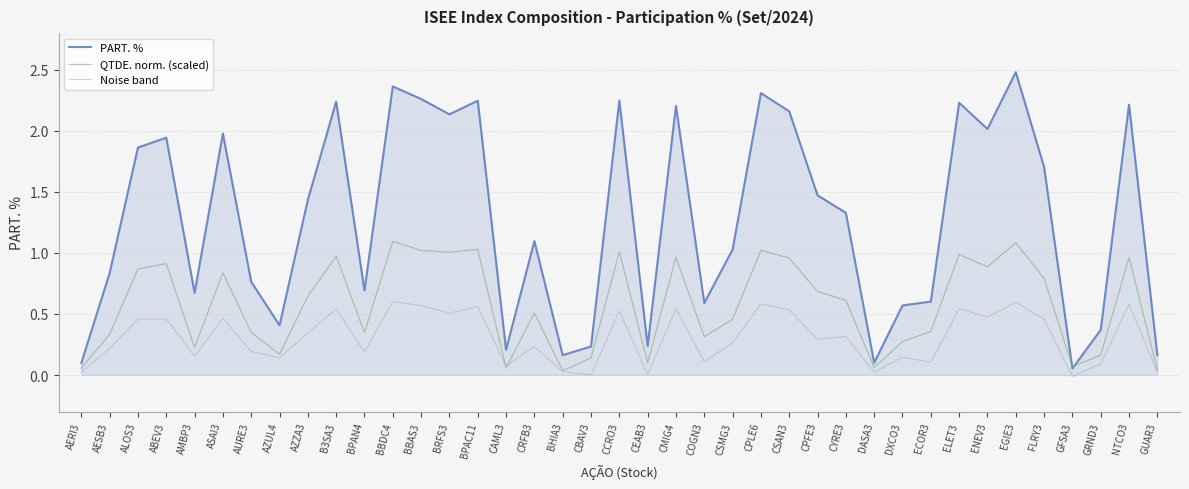

What are all the series names shown in the legend?

PART. %, QTDE. norm. (scaled), Noise band